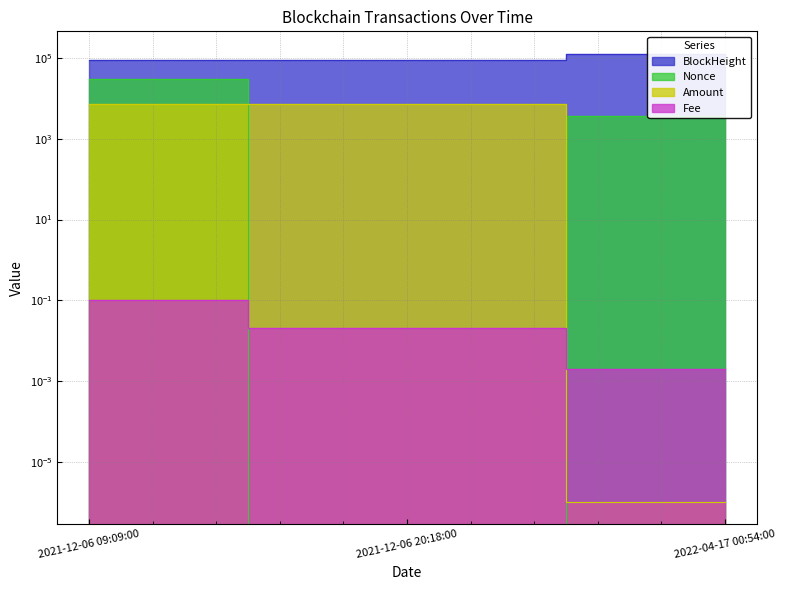

What is the label of the 1st point from the right?

2022-04-17 00:54:00